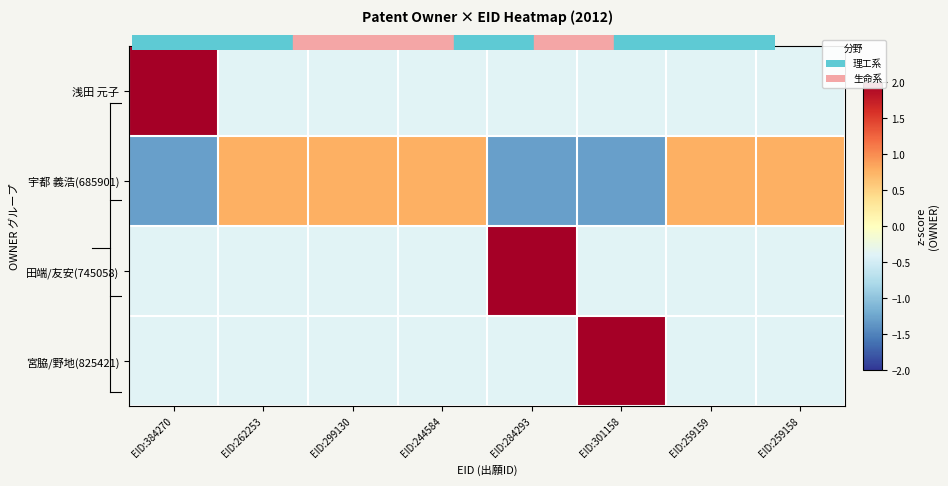

Rank the series at EID:244584 from highest to lowest value.

宇都 義浩(685901), 浅田 元子, 田端/友安(745058), 宮脇/野地(825421)